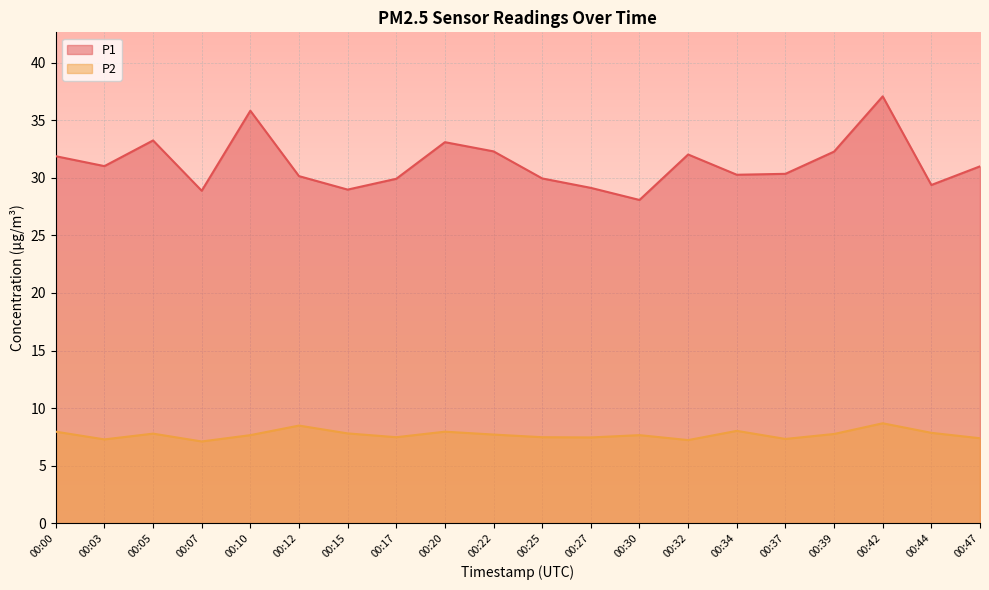

True or false: P1 and P2 intersect in this chart.

False